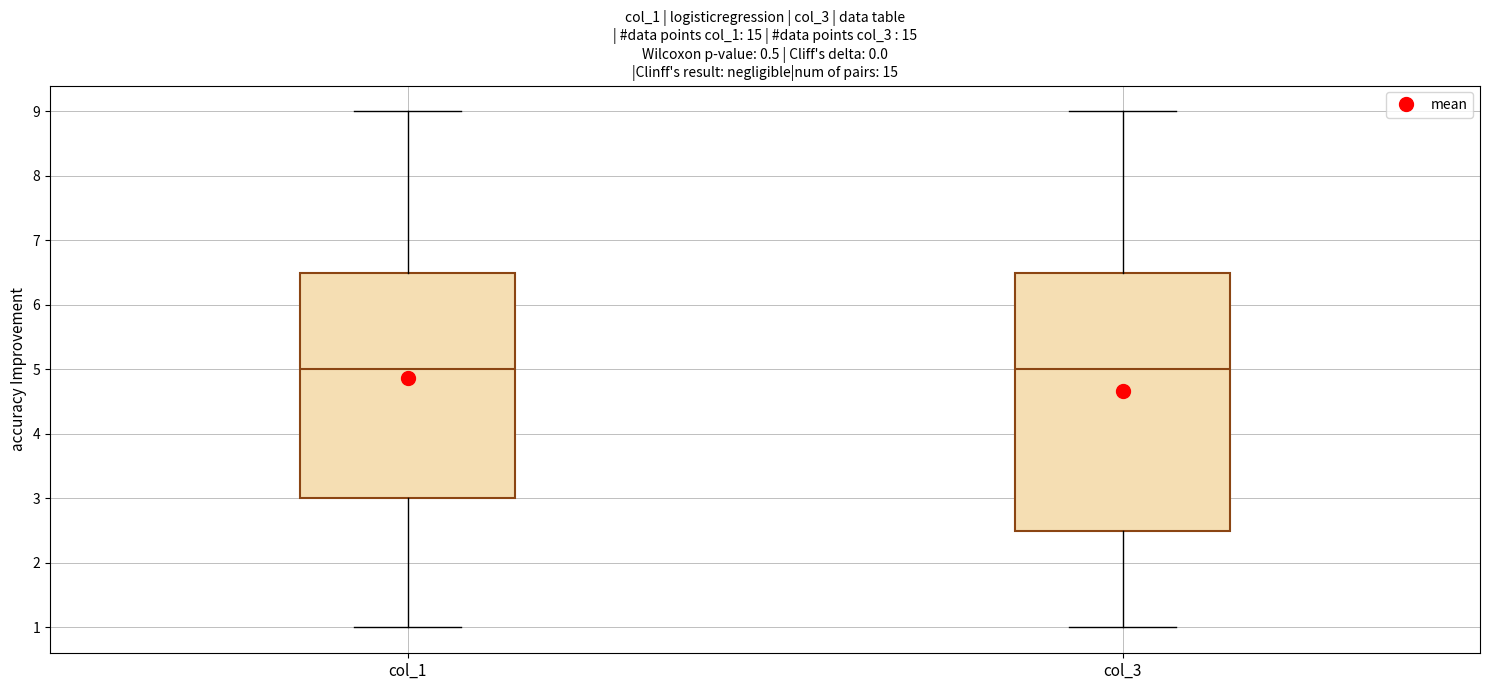

Comparing the boxes themselves (not the whiskers), which one is the tallest?

col_3